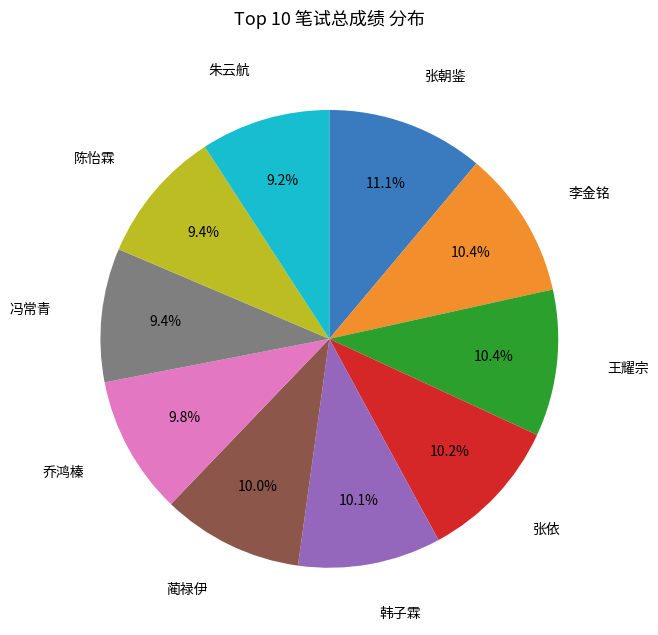

What is the ratio of the value at 张依 to the value at 陈怡霖?

1.1